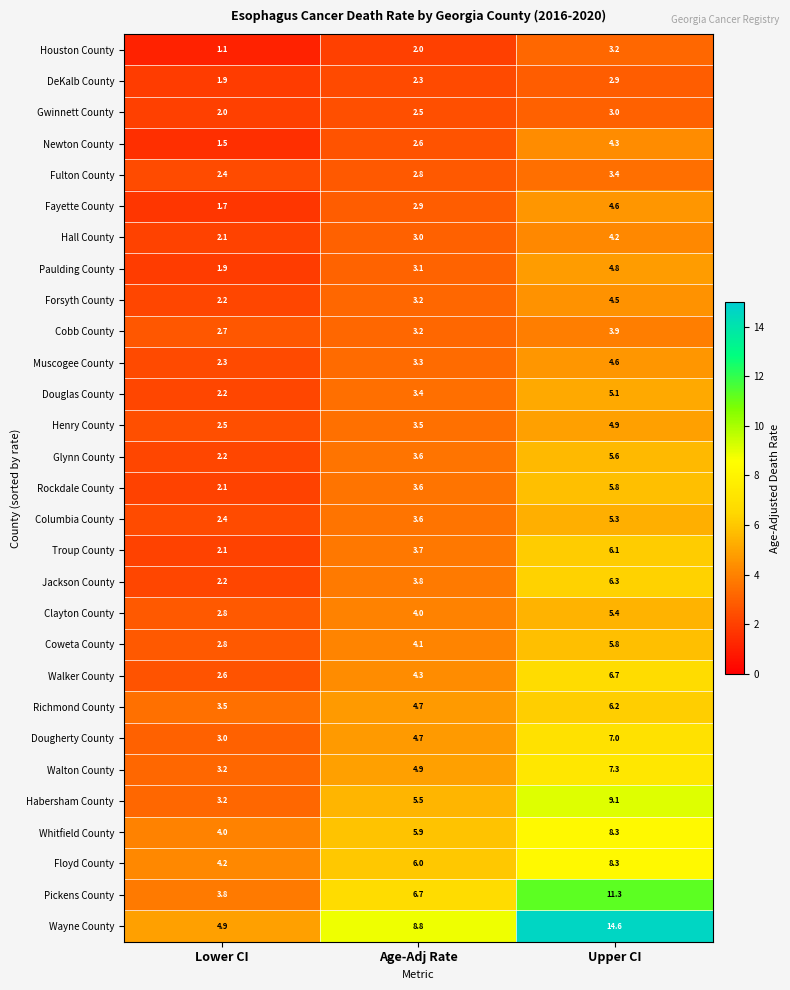

At which label does Paulding County first exceed 3?

Age-Adj Rate